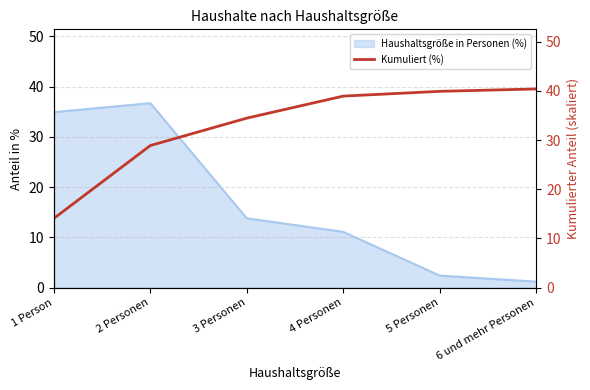

The value of Haushaltsgröße in Personen (%) at 1 Person is 34.9. True or false?

True